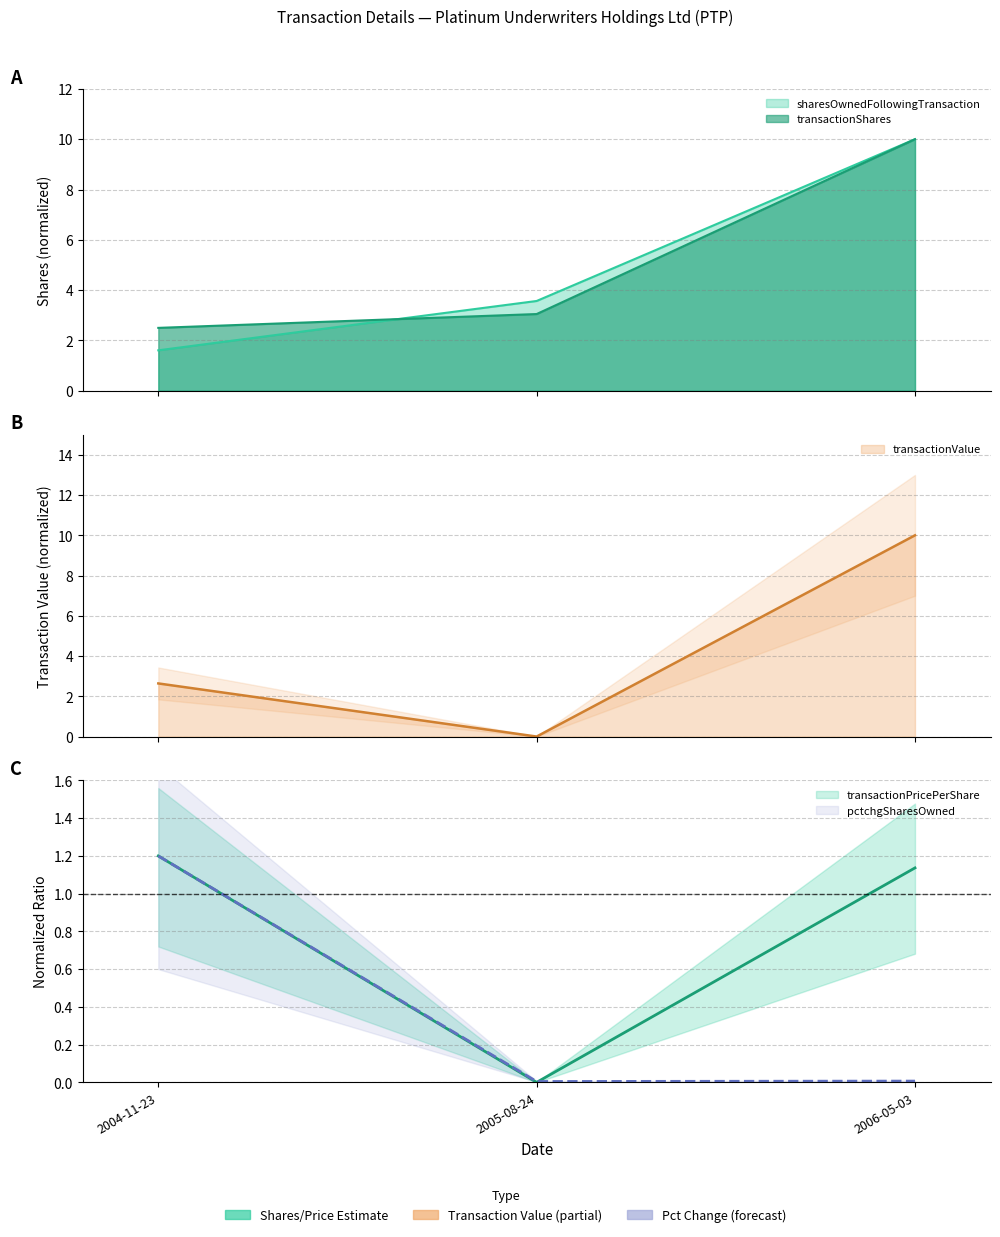

How many lines are shown in the chart?

5